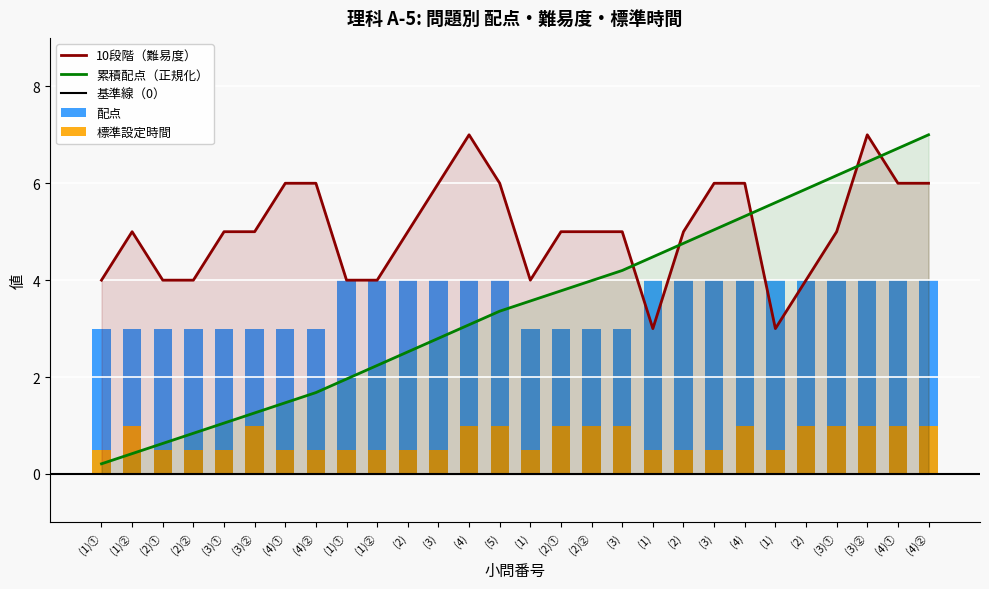

How many data points in 10段階 are above 5?

10